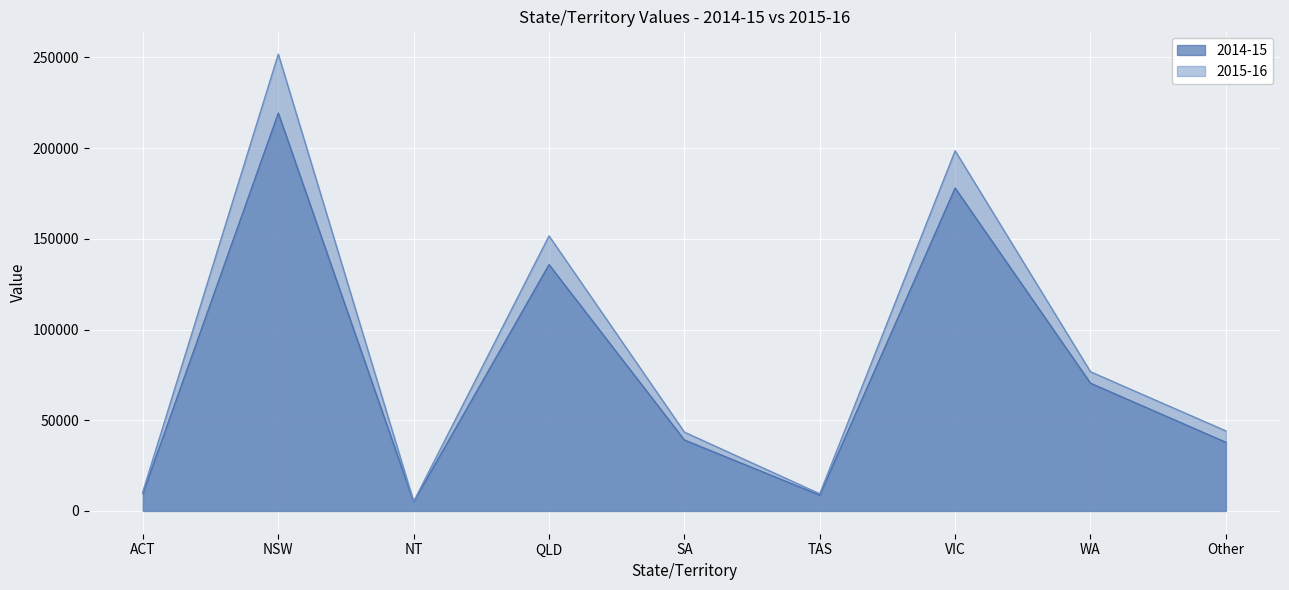

Reading left to right, list all the values displayed in this chart.

2014-15: 9546	219320	4973	135758	39093	8675	177995	70397	37805
2015-16: 10723	251811	5183	151609	43422	9420	198535	76701	44094